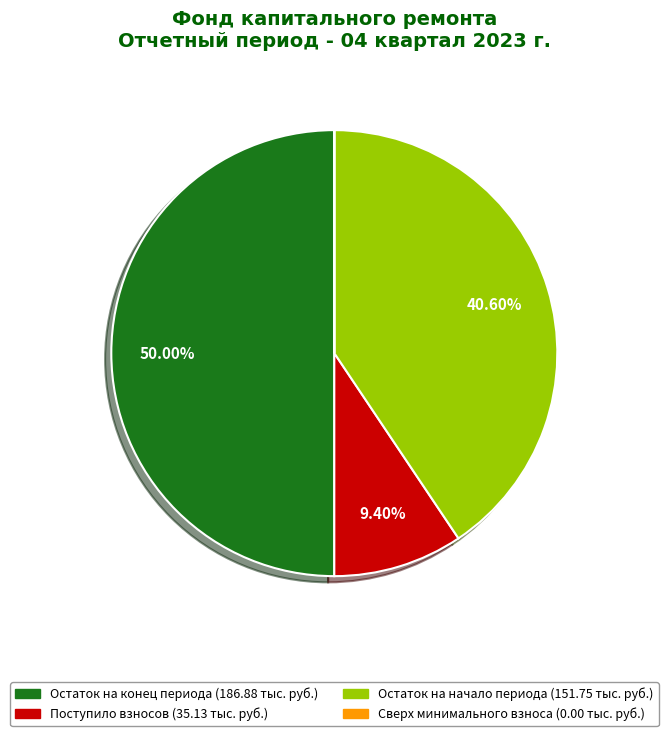

To the nearest percent, what is the difference between the largest and smallest slice percentages?

50%